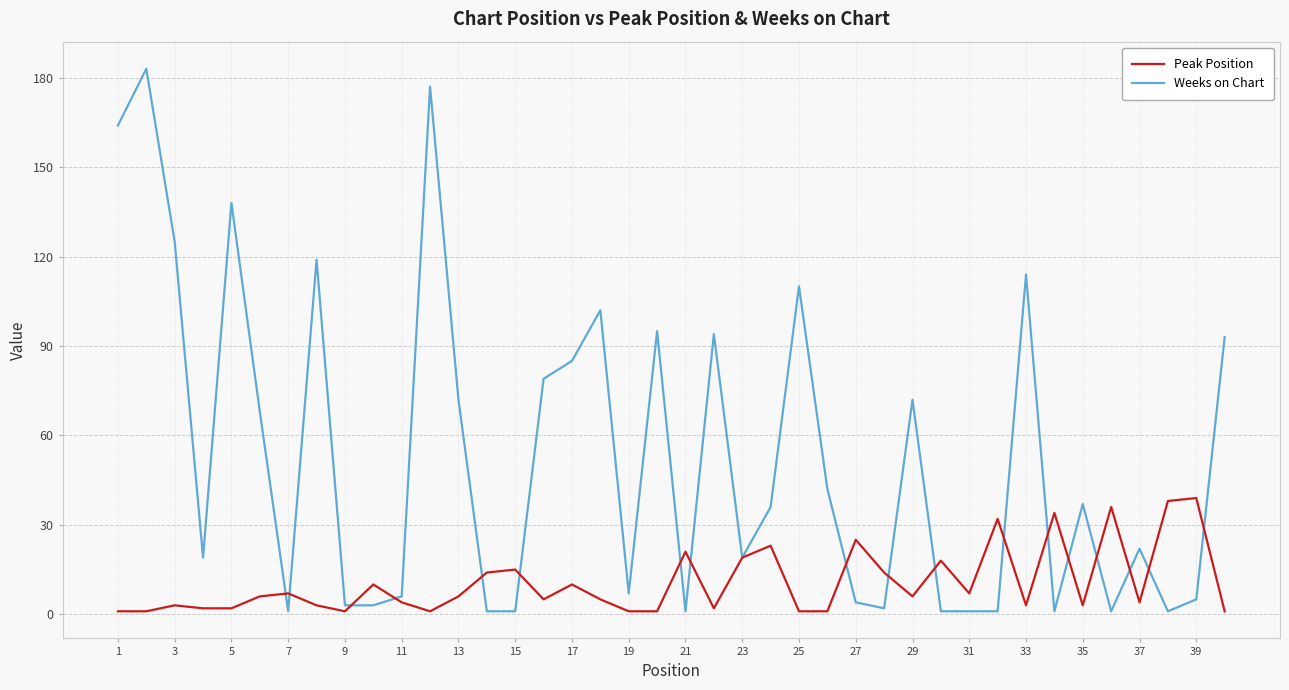

Reading left to right, extract all data points from this chart.

Peak Position: 1	1	3	2	2	6	7	3	1	10	4	1	6	14	15	5	10	5	1	1	21	2	19	23	1	1	25	14	6	18	7	32	3	34	3	36	4	38	39	1
Weeks on Chart: 164	183	125	19	138	68	1	119	3	3	6	177	72	1	1	79	85	102	7	95	1	94	19	36	110	42	4	2	72	1	1	1	114	1	37	1	22	1	5	93